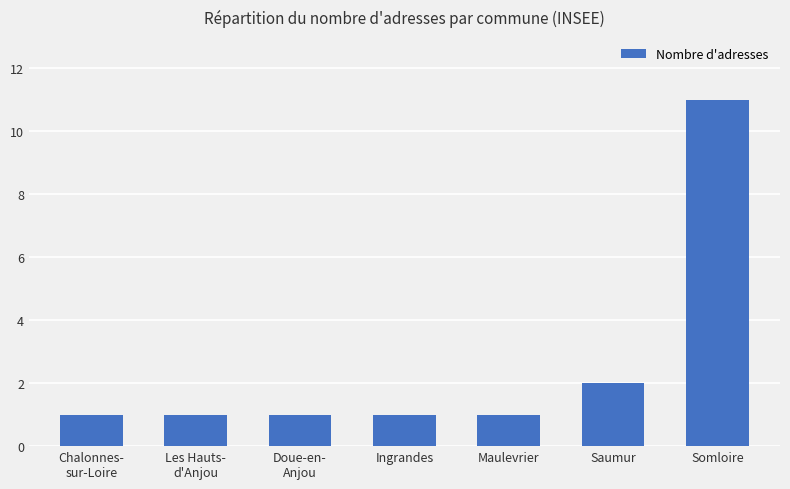

What is the difference between the values at Somloire and Ingrandes?

10